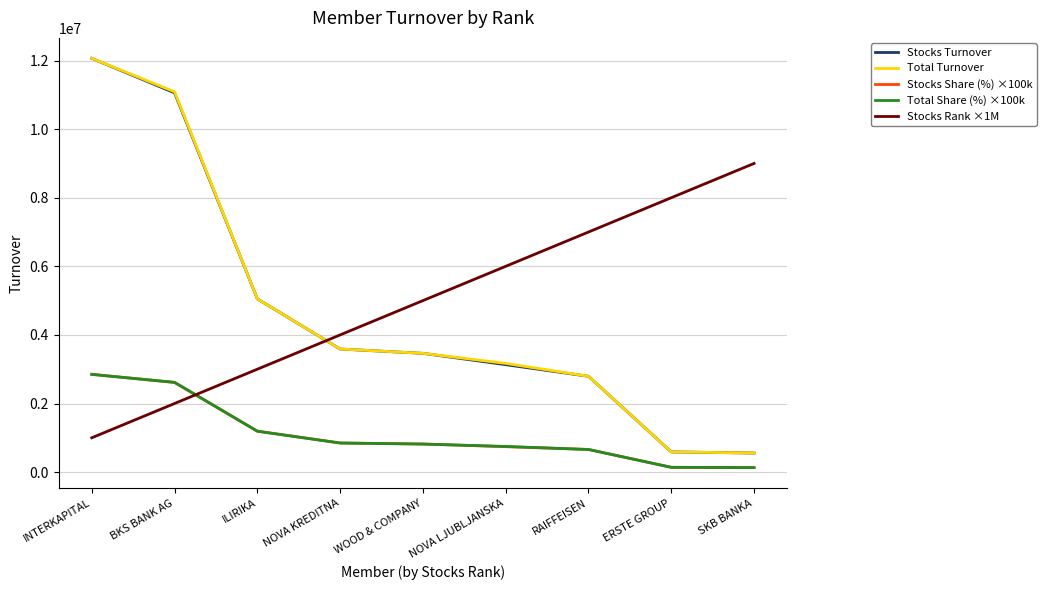

At how many categories does at least one series exceed 1053981?

9